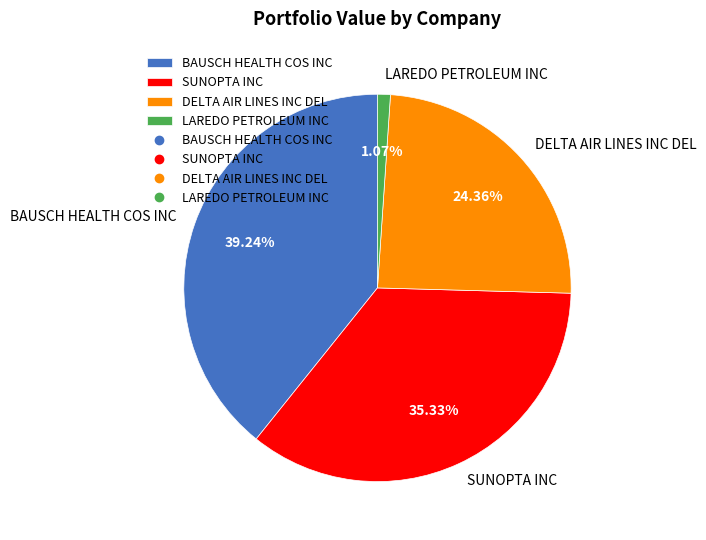

Count the number of slices in the pie.

4